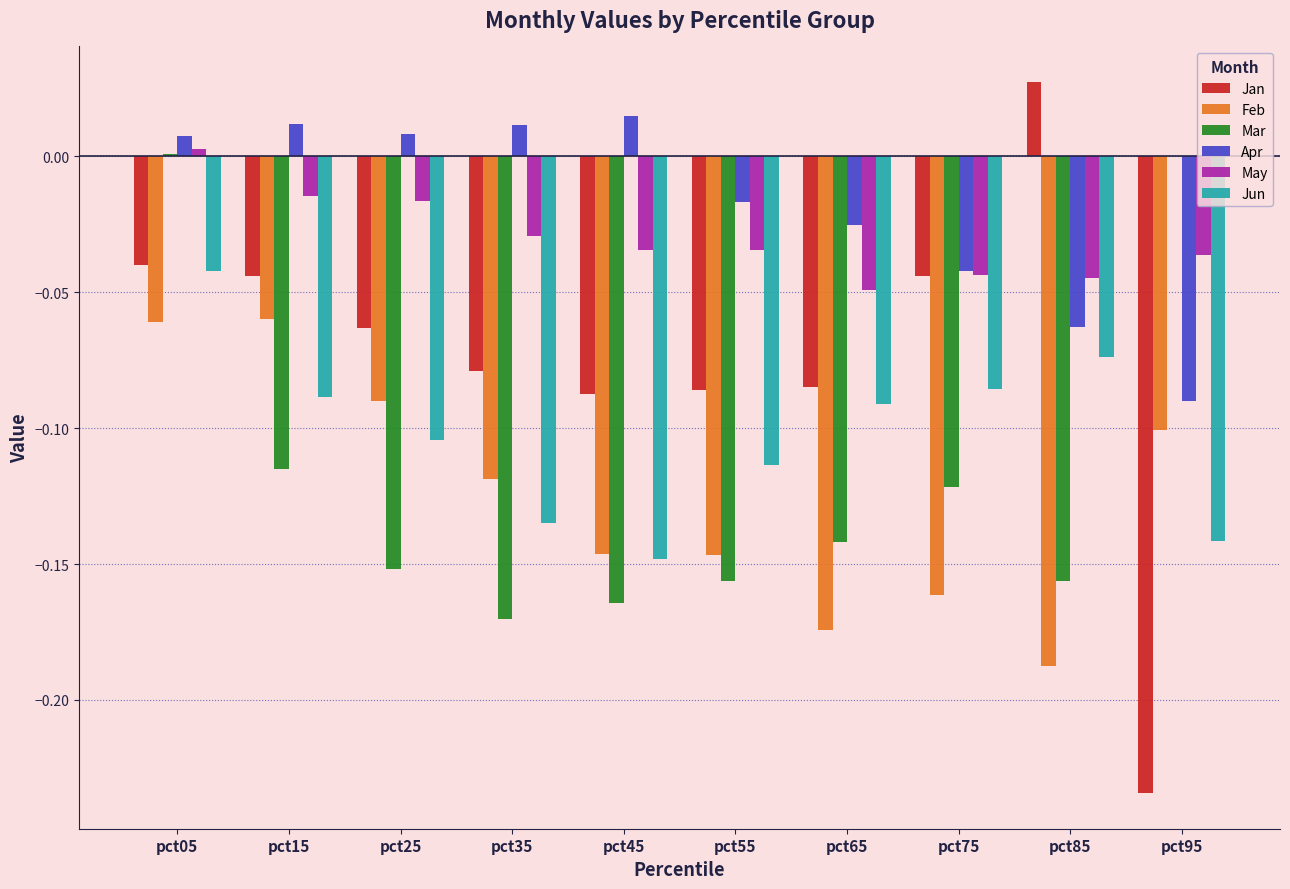

What is the sum of the Mar values at pct65 and pct55?

-0.3